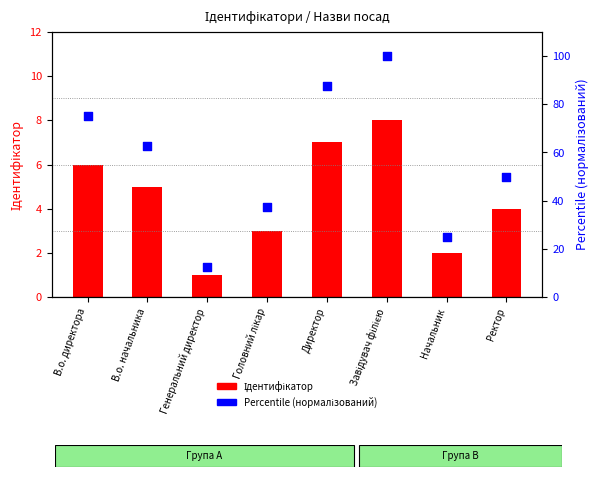

Which series has the largest Y range (max minus min)?

Percentile (нормалізований)